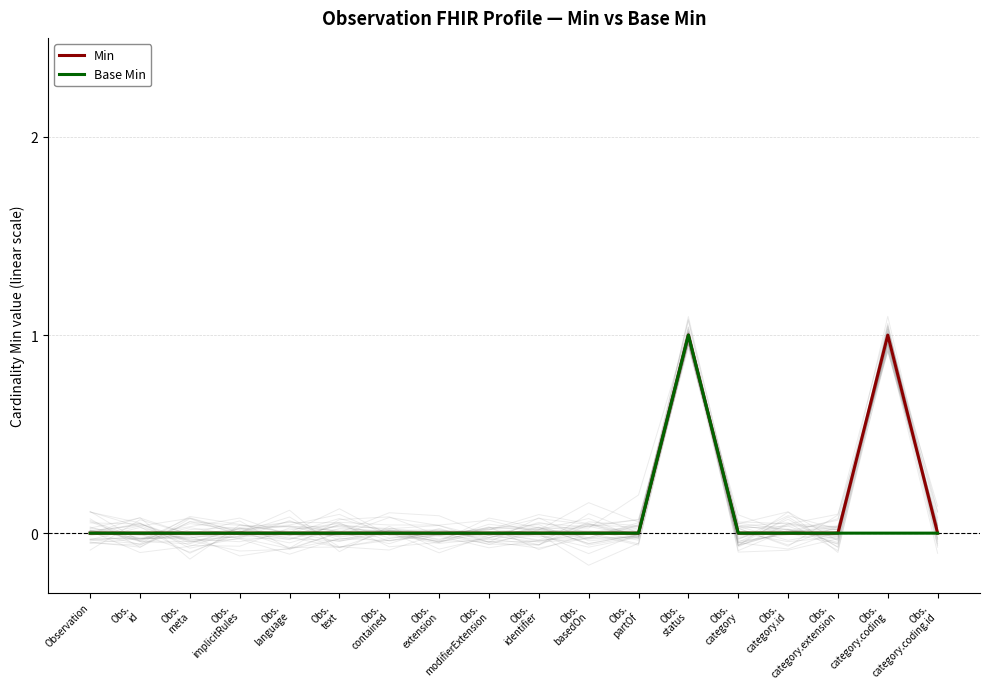

How many data points does each series have?

18